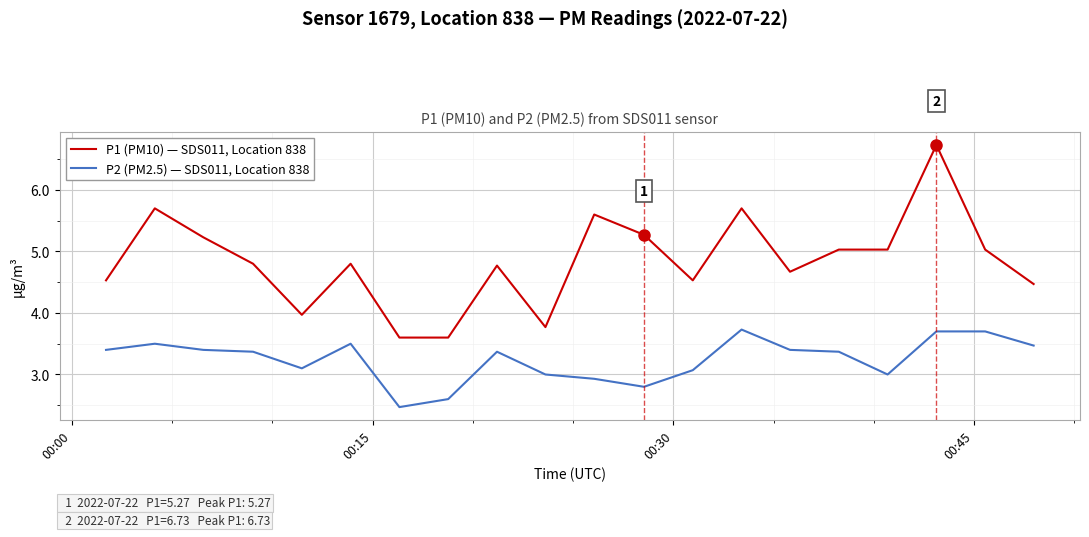

True or false: P1 (PM10) — SDS011, Location 838 has more than 2 points higher than both neighbors.

True